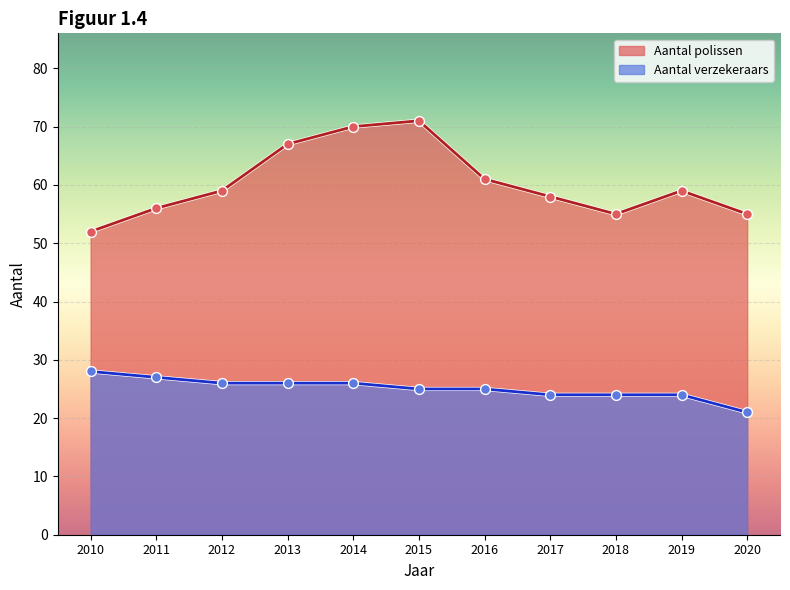

Which series contains the highest Y value?

Aantal polissen